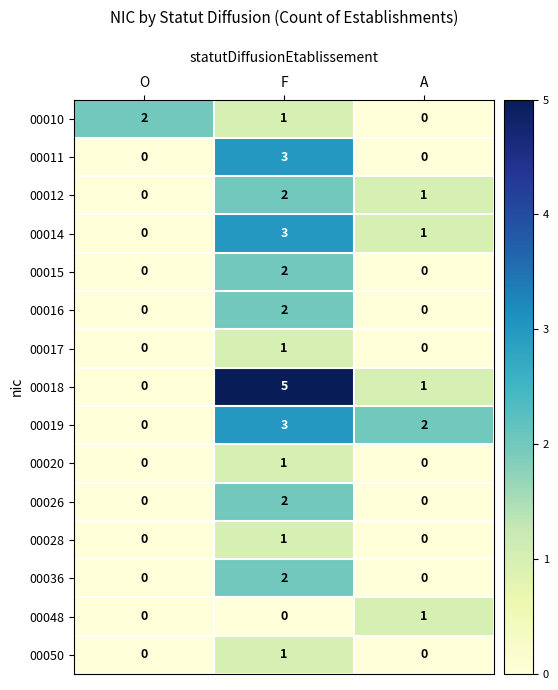

How many 00011 values are between 0 and 3?

3